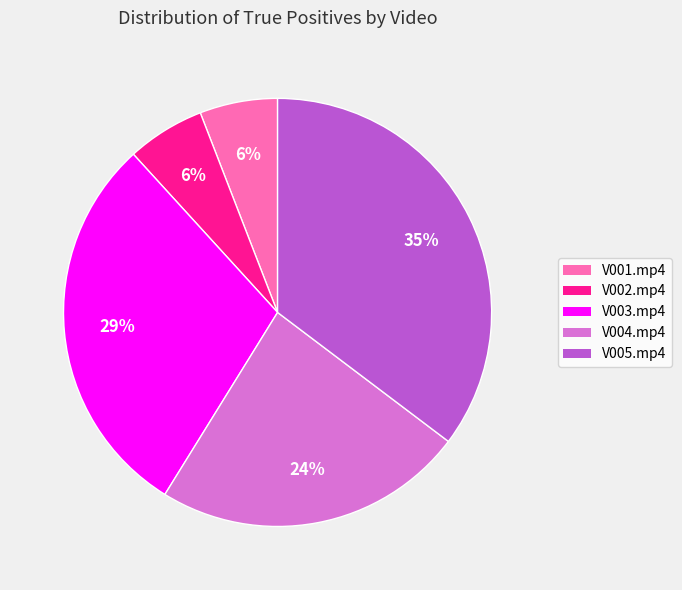

To the nearest percent, what percentage of the pie is V004.mp4?

24%